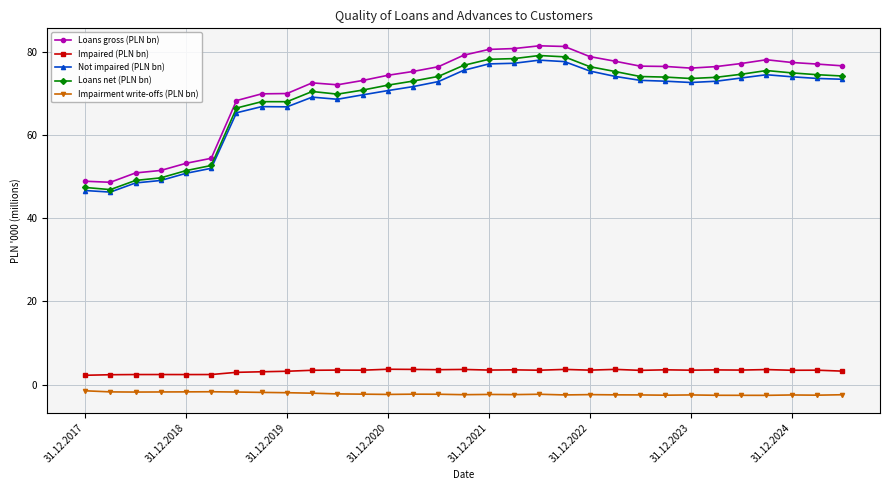

What is the value of the Loans net (PLN bn) point at the 22nd from the left?

75.3